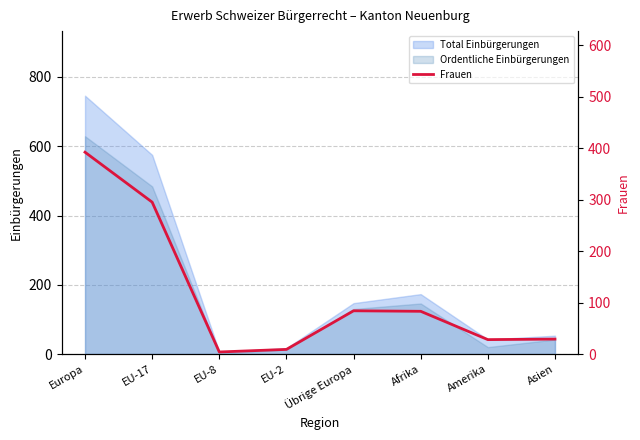

Reading right to left, what are all the values shown in this chart?

29	28	83	84	9	4	295	392